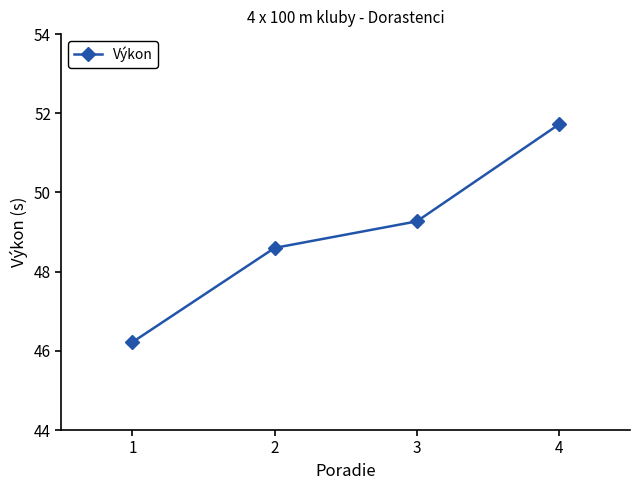

At which label does the data first exceed 49?

3